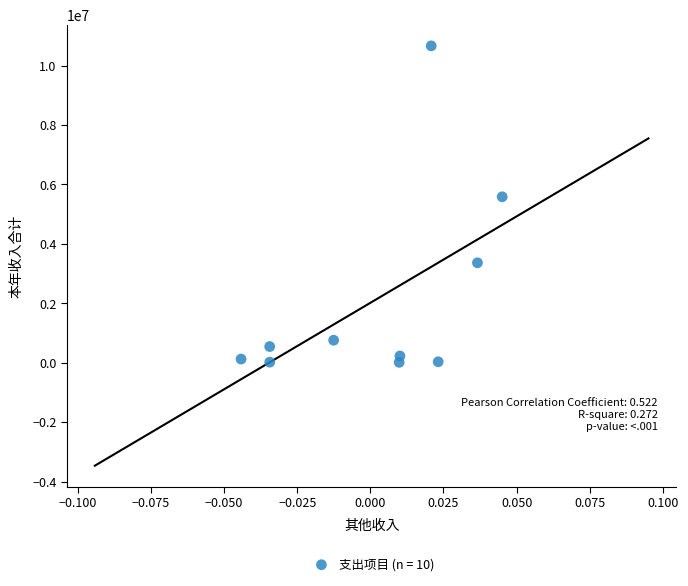

What is the average Y value?

2133186.4